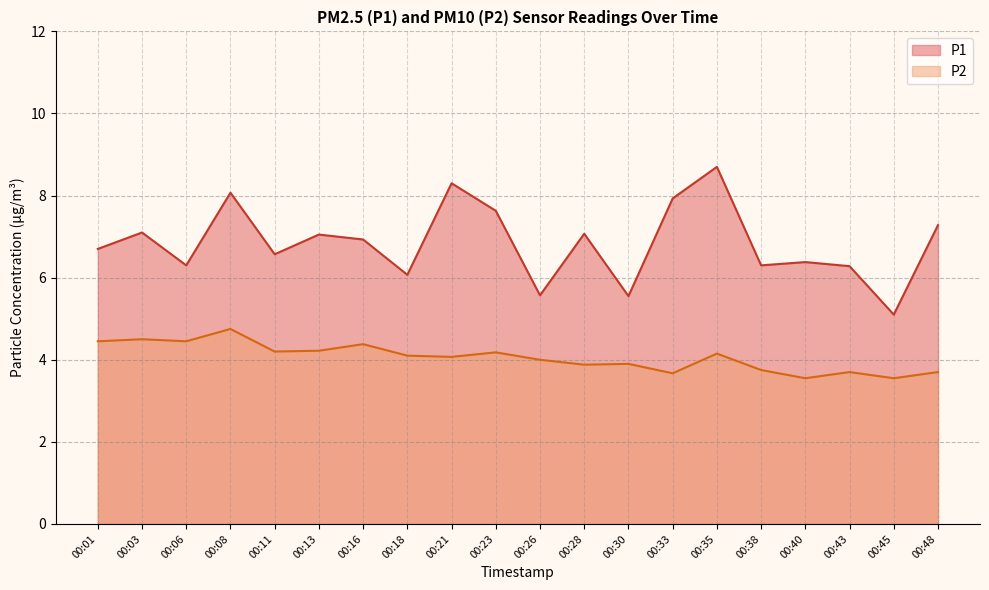

Reading left to right, extract all data points from this chart.

P1: 00:01=6.7	00:03=7.1	00:06=6.3	00:08=8.1	00:11=6.6	00:13=7.0	00:16=6.9	00:18=6.1	00:21=8.3	00:23=7.6	00:26=5.6	00:28=7.1	00:30=5.5	00:33=7.9	00:35=8.7	00:38=6.3	00:40=6.4	00:43=6.3	00:45=5.1	00:48=7.3
P2: 00:01=4.5	00:03=4.5	00:06=4.5	00:08=4.8	00:11=4.2	00:13=4.2	00:16=4.4	00:18=4.1	00:21=4.1	00:23=4.2	00:26=4.0	00:28=3.9	00:30=3.9	00:33=3.7	00:35=4.2	00:38=3.8	00:40=3.5	00:43=3.7	00:45=3.5	00:48=3.7